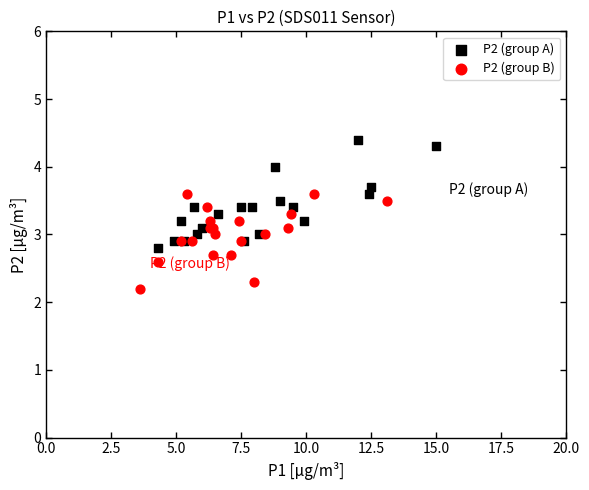

Which series contains the highest Y value?

P2 (group A)